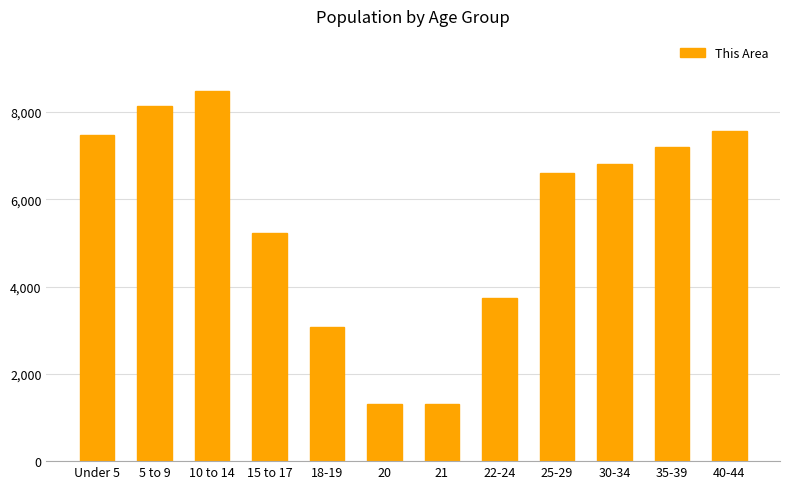

What is the difference between the second highest and second lowest values?

6813